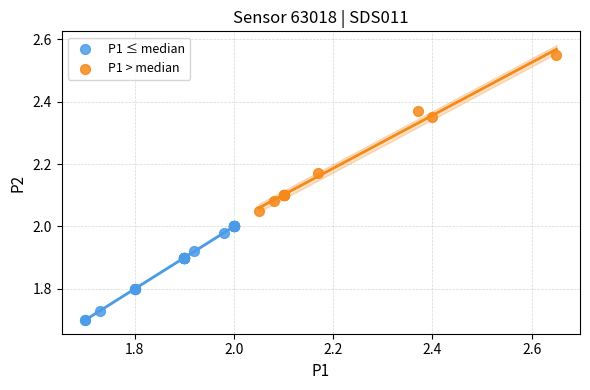

Which series has the widest spread of Y values?

P1 > median